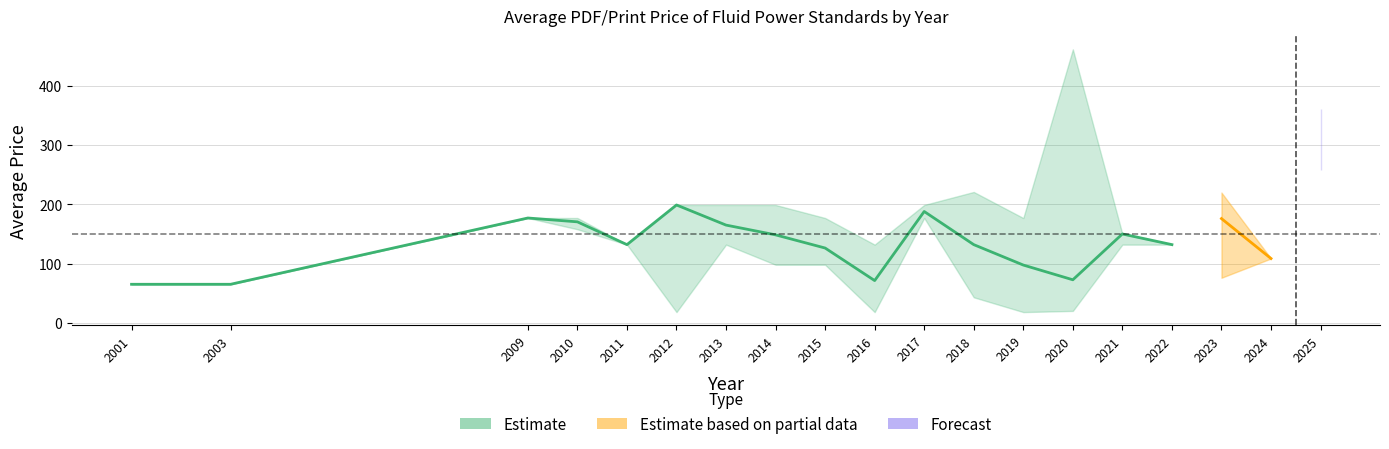

What is the average value of the upper_PDF series?

187.0